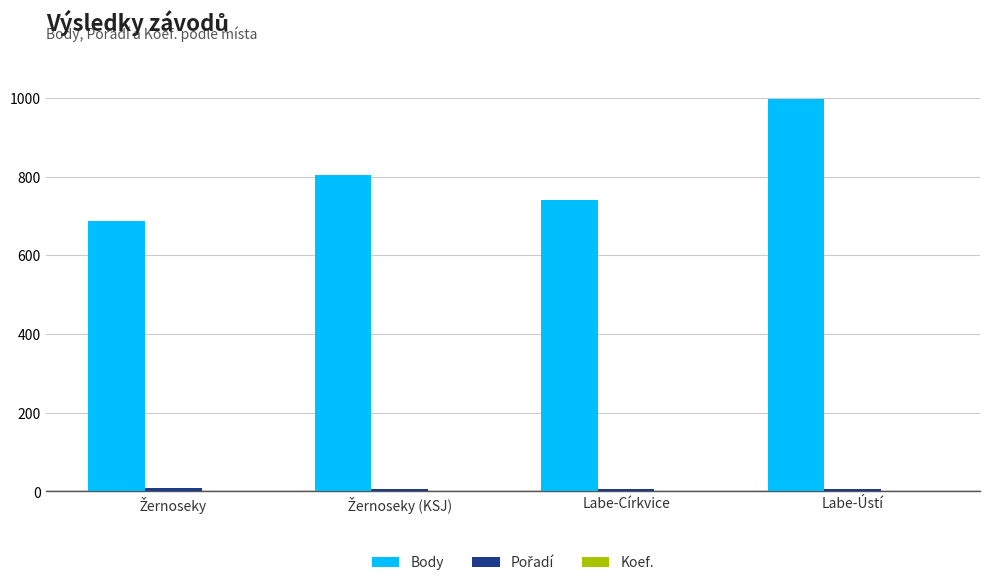

Which series has the largest total across all categories?

Body